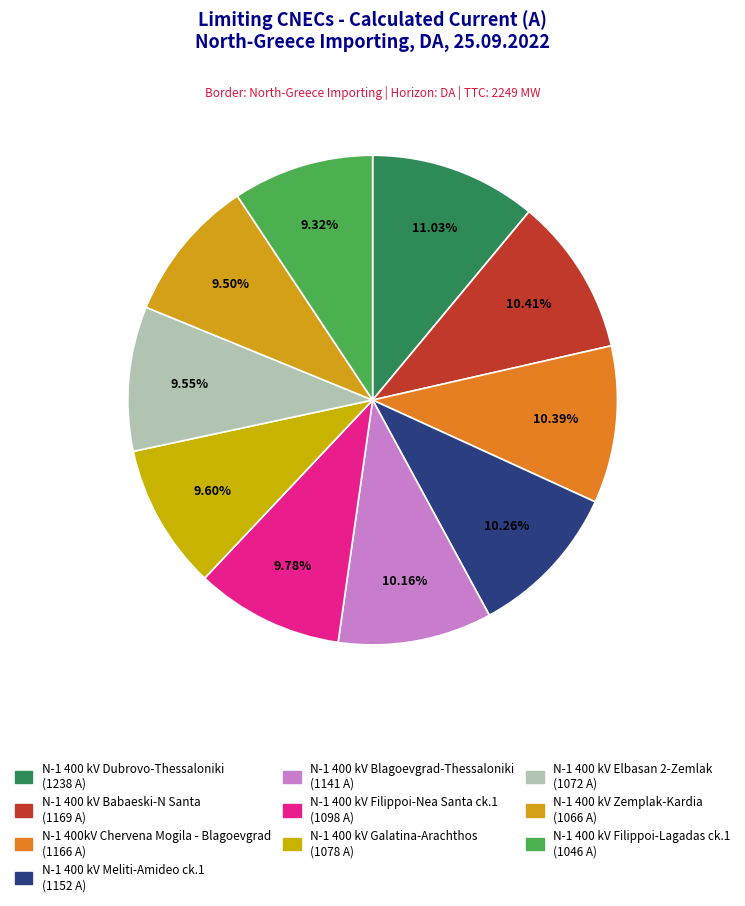

How many slices are in this pie chart?

10